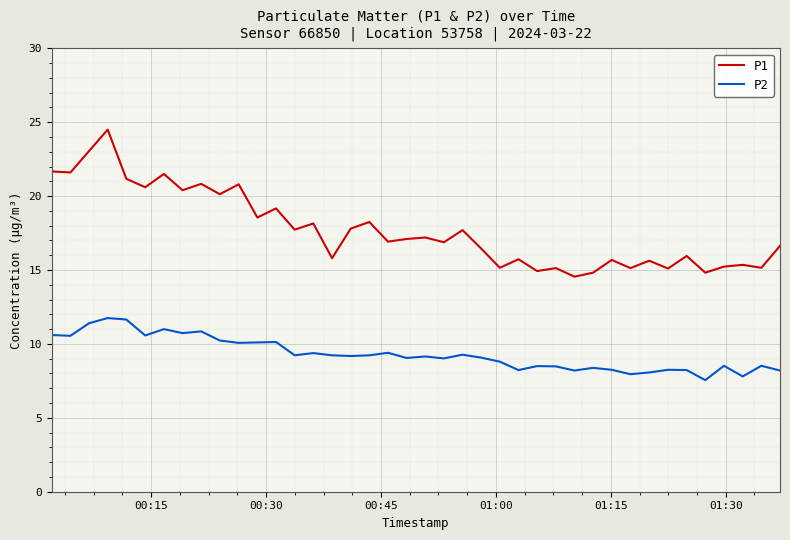

Rank the series by their average value, from lowest to highest.

P2, P1